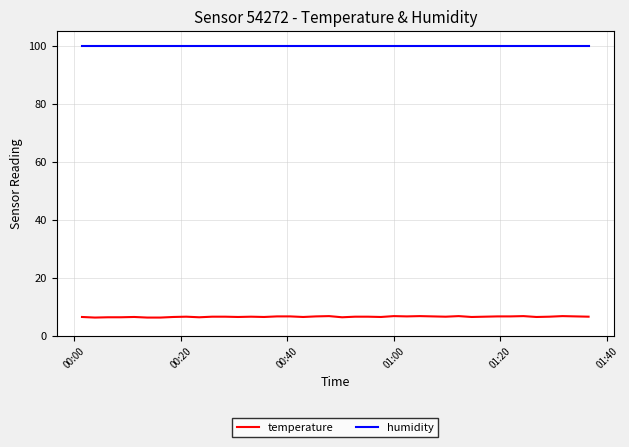

What is the lowest value of the humidity series?

99.9